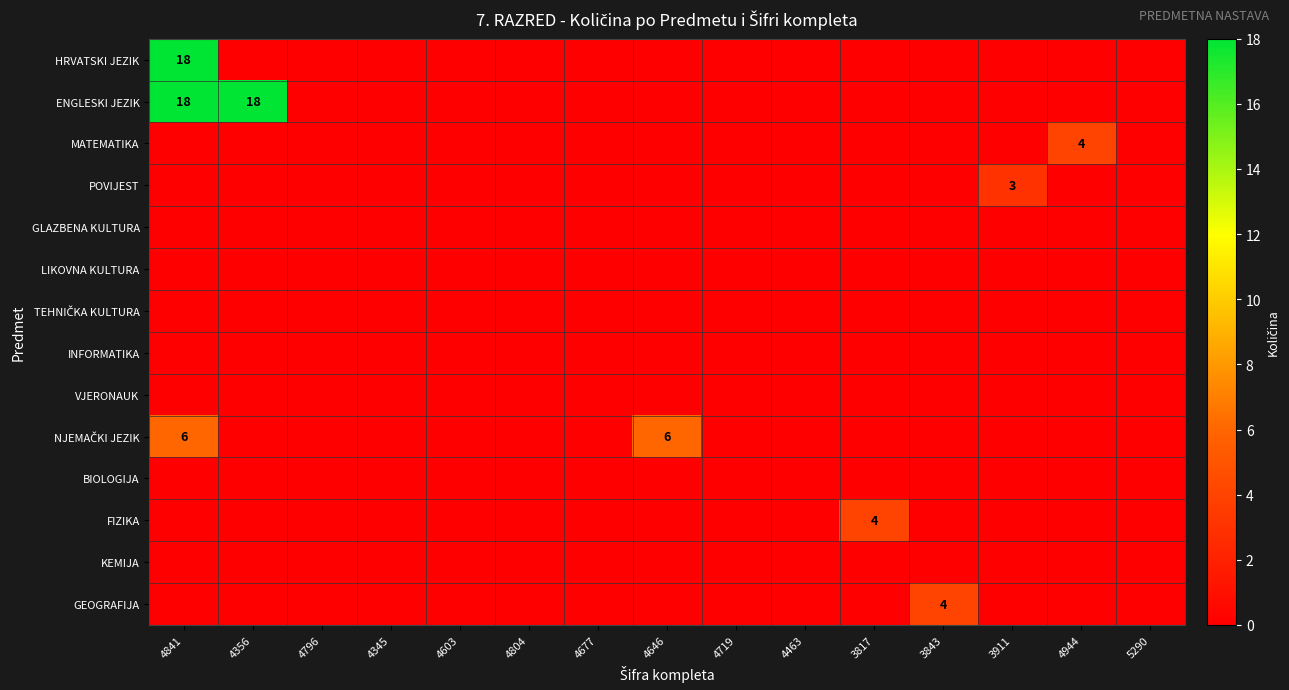

True or false: ENGLESKI JEZIK has a value of 0 at 4719.

True